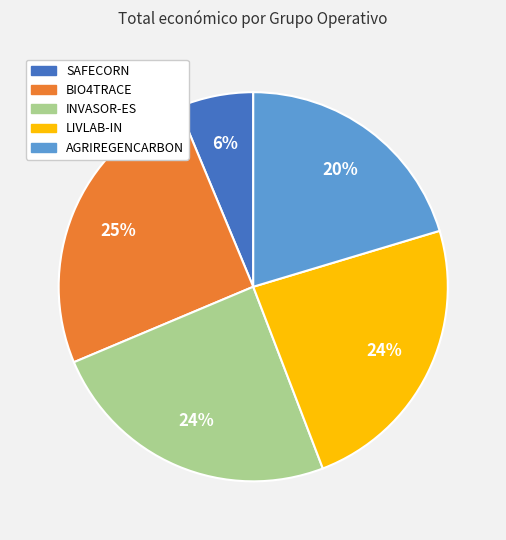

Between AGRIREGENCARBON and SAFECORN, which is larger?

AGRIREGENCARBON